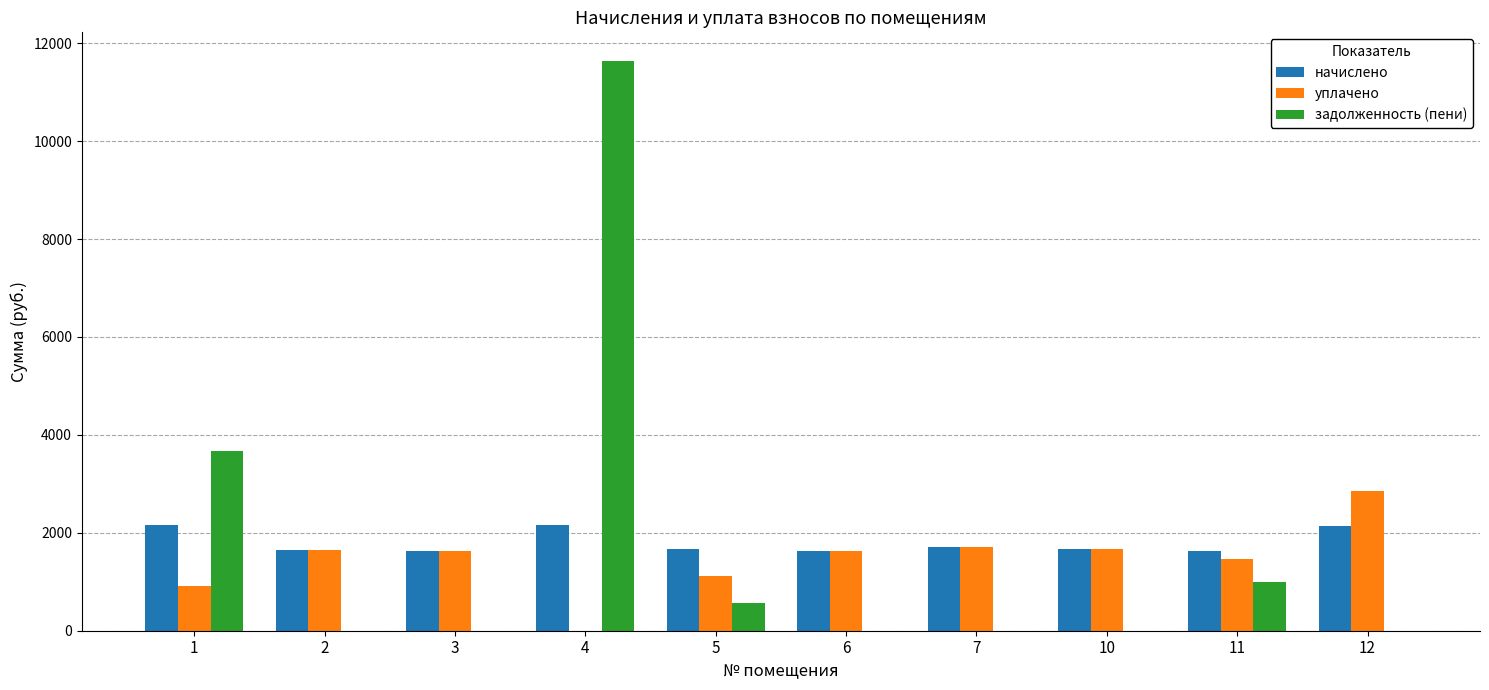

What is the sum of the задолженность (пени) values at 1 and 4?

15303.4